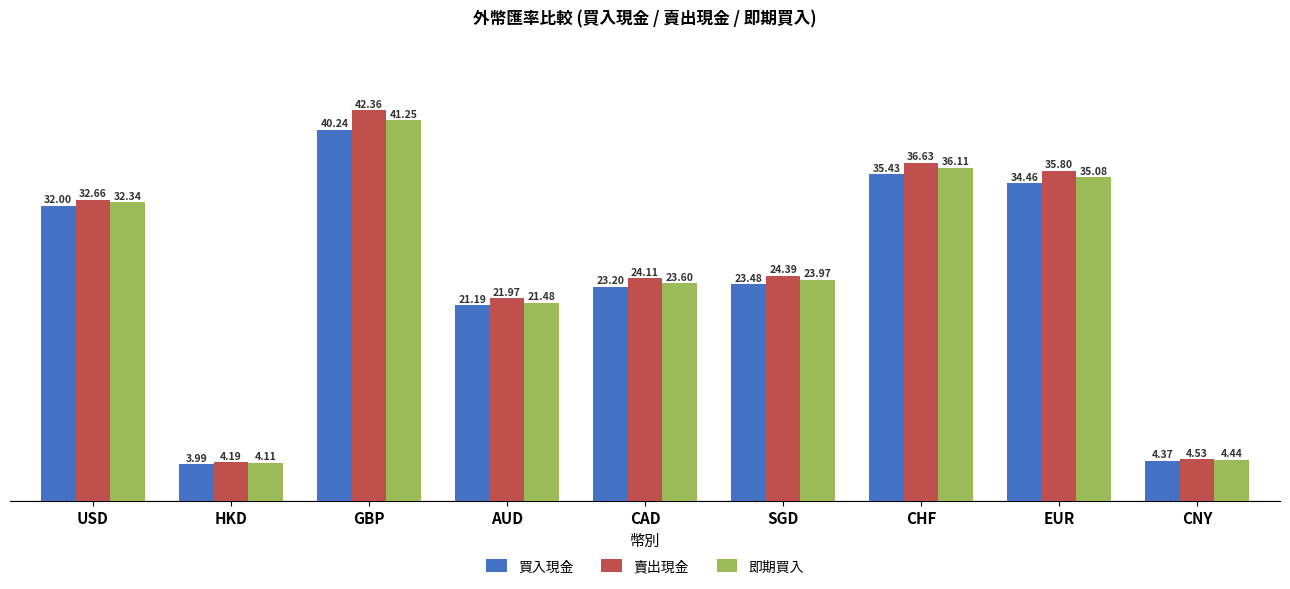

Does the chart contain stacked bars?

No